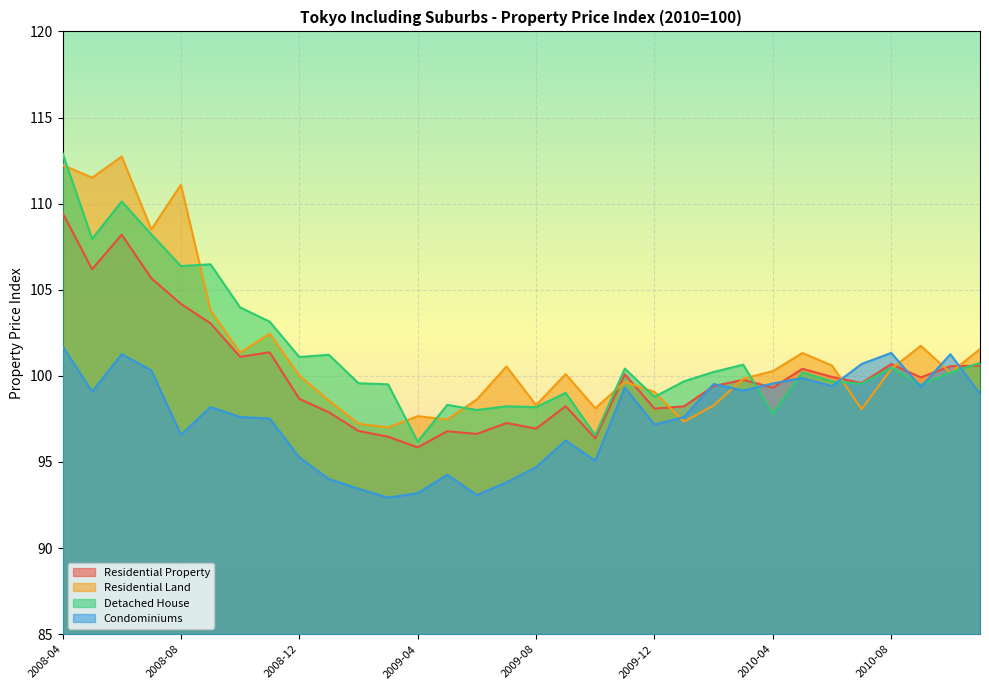

What are all the series names shown in the legend?

Residential Property, Residential Land, Detached House, Condominiums